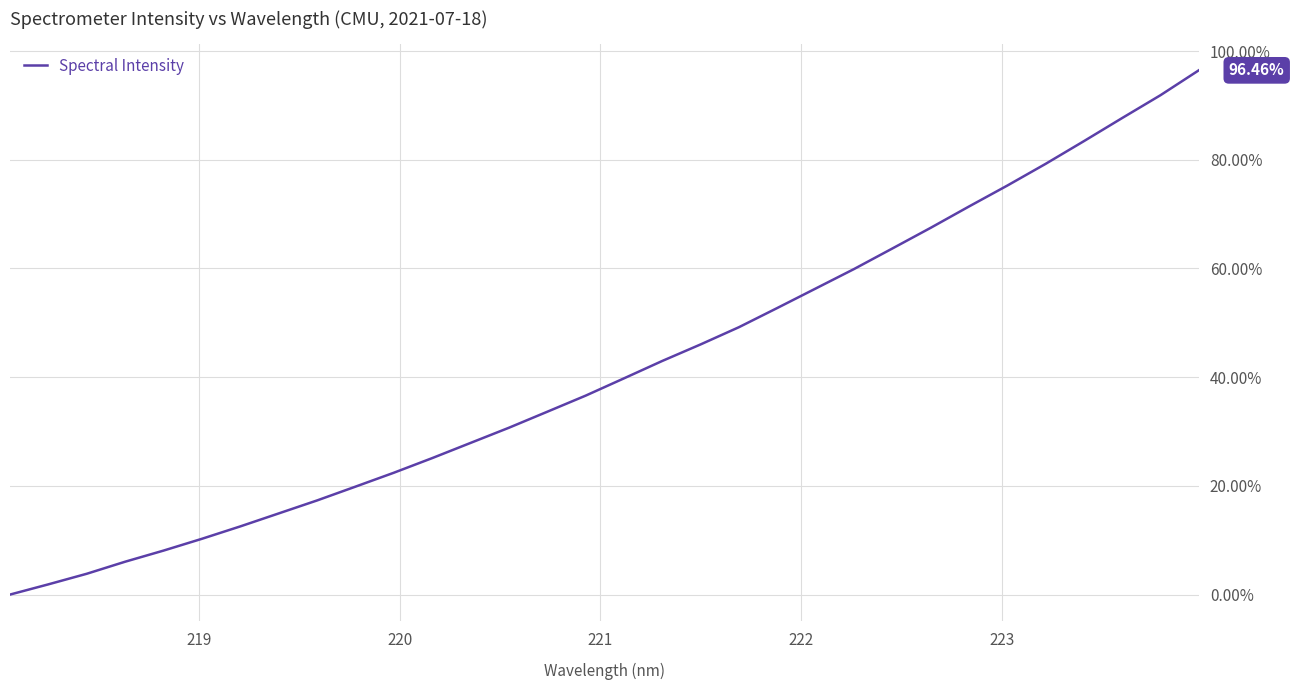

How many lines are shown in the chart?

1